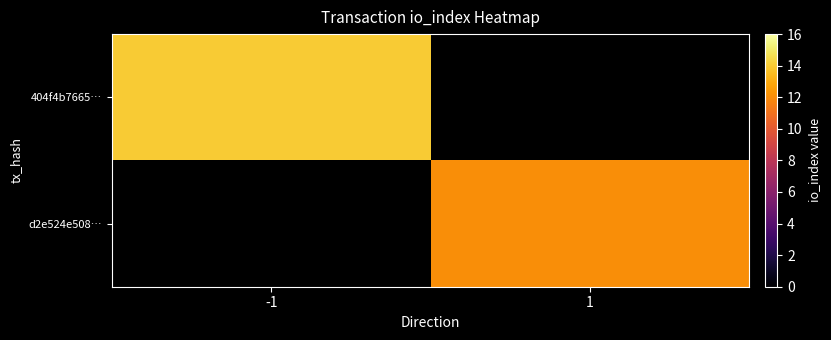

How many series are shown in this chart?

2